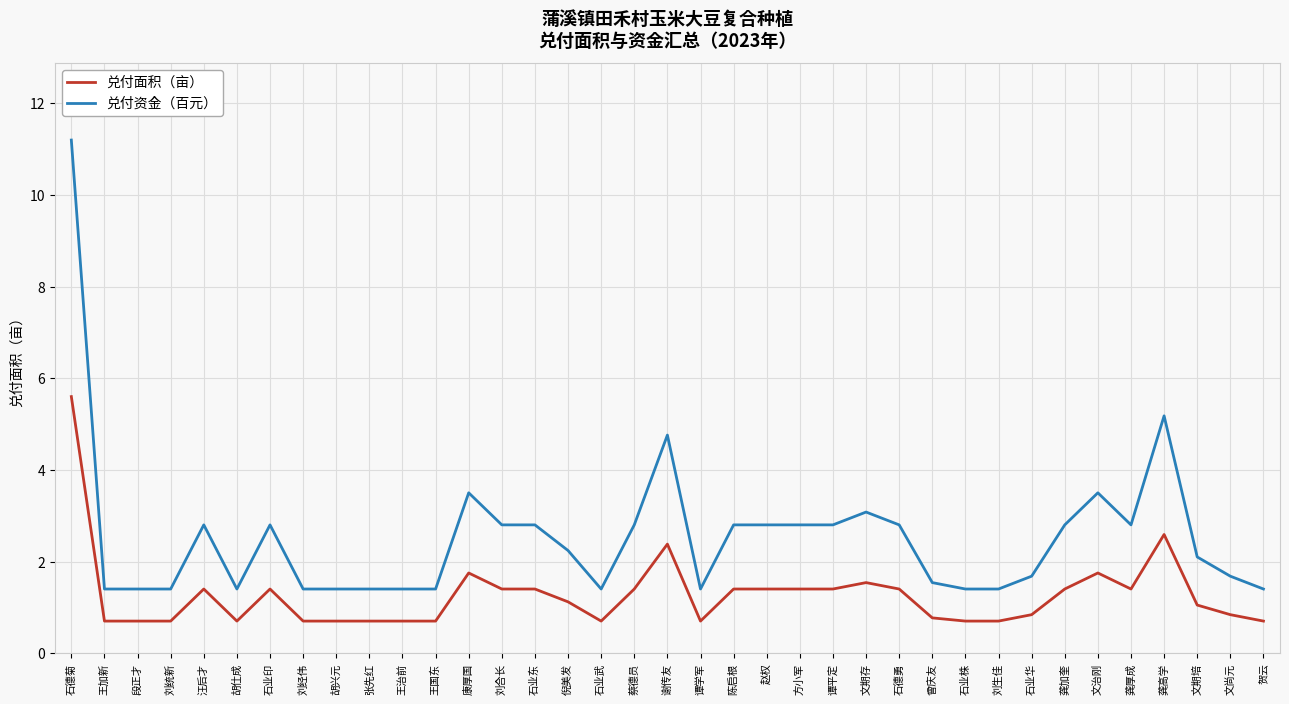

What are all the series names shown in the legend?

兑付面积（亩）, 兑付资金（百元）